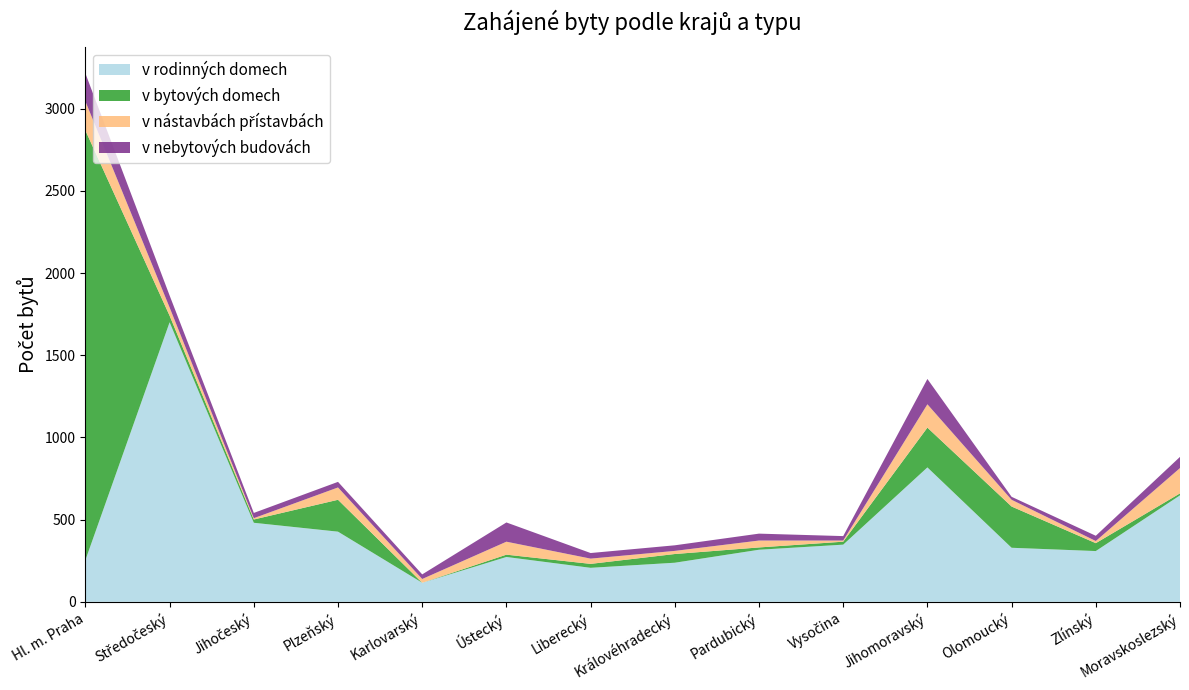

Reading left to right, extract all data points from this chart.

v rodinných domech: 254	1701	481	427	116	273	207	238	317	348	818	329	309	648
v bytových domech: 2614	40	20	194	0	14	24	53	14	18	242	251	48	12
v nástavbách přístavbách: 177	50	8	75	23	79	32	19	42	7	142	41	13	154
v nebytových budovách: 170	73	32	34	28	117	34	34	42	27	154	18	32	68